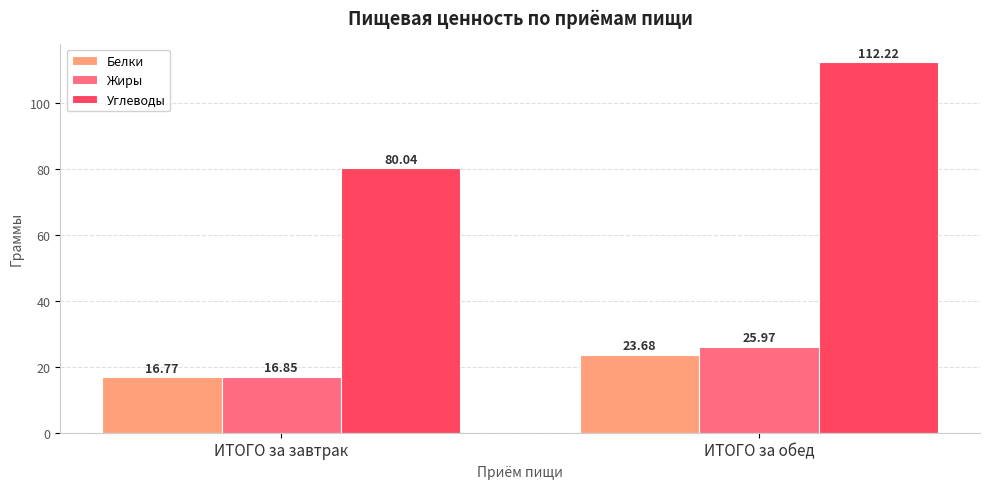

Reading right to left, transcribe all the data shown in this chart.

Белки: ИТОГО за обед=23.7	ИТОГО за завтрак=16.8
Жиры: ИТОГО за обед=26.0	ИТОГО за завтрак=16.9
Углеводы: ИТОГО за обед=112.2	ИТОГО за завтрак=80.0